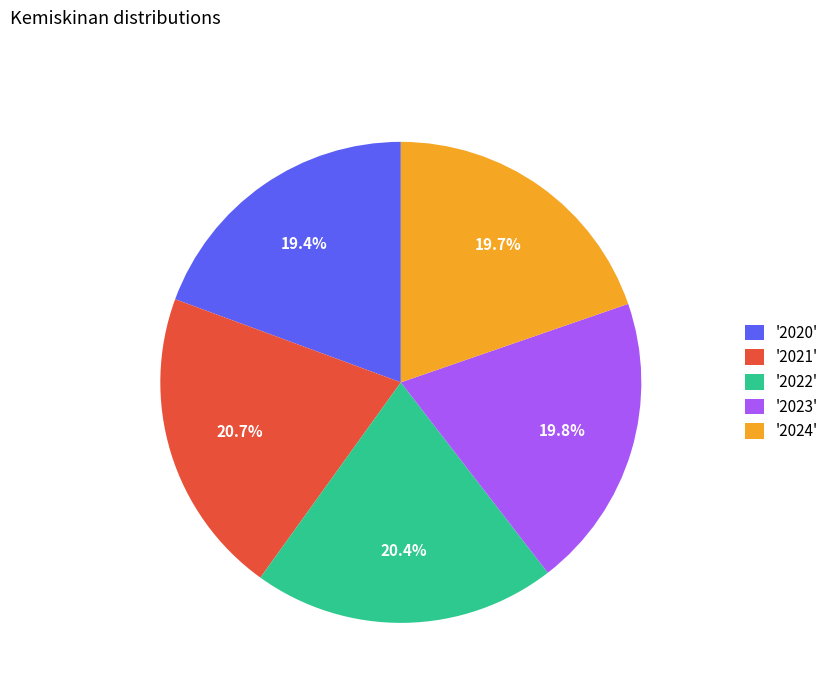

What percentage is NOT represented by '2024'?

80.3%